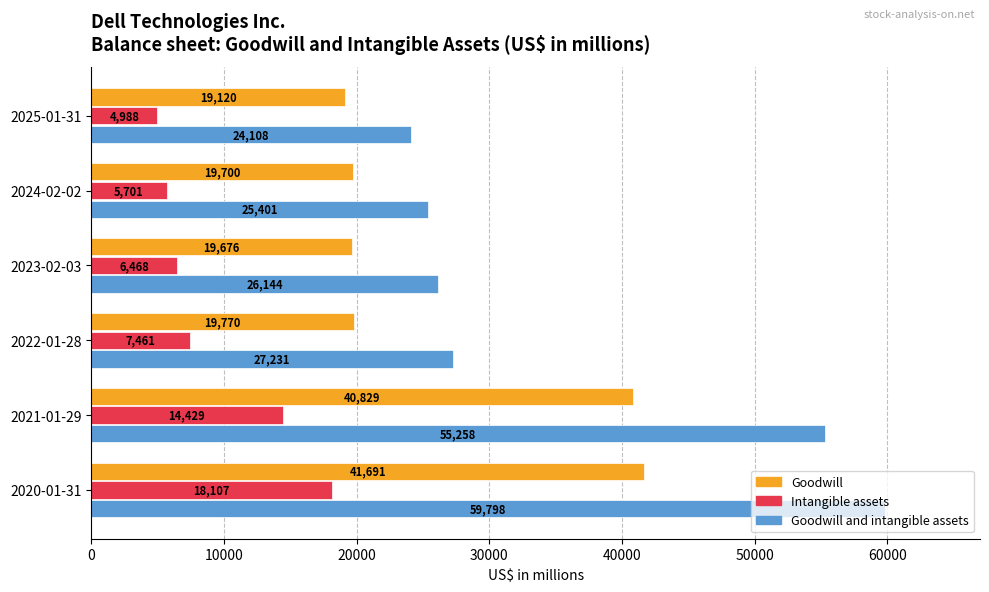

At which label is Intangible assets closest to 11547?

2021-01-29